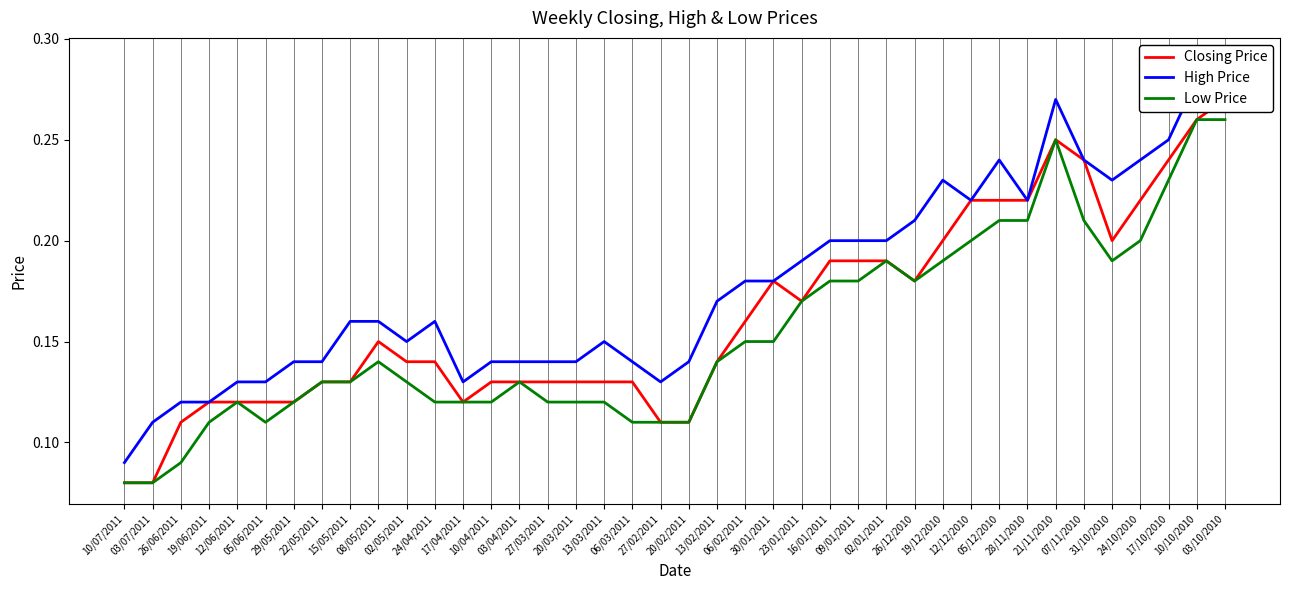

What is the smallest value displayed?

0.1